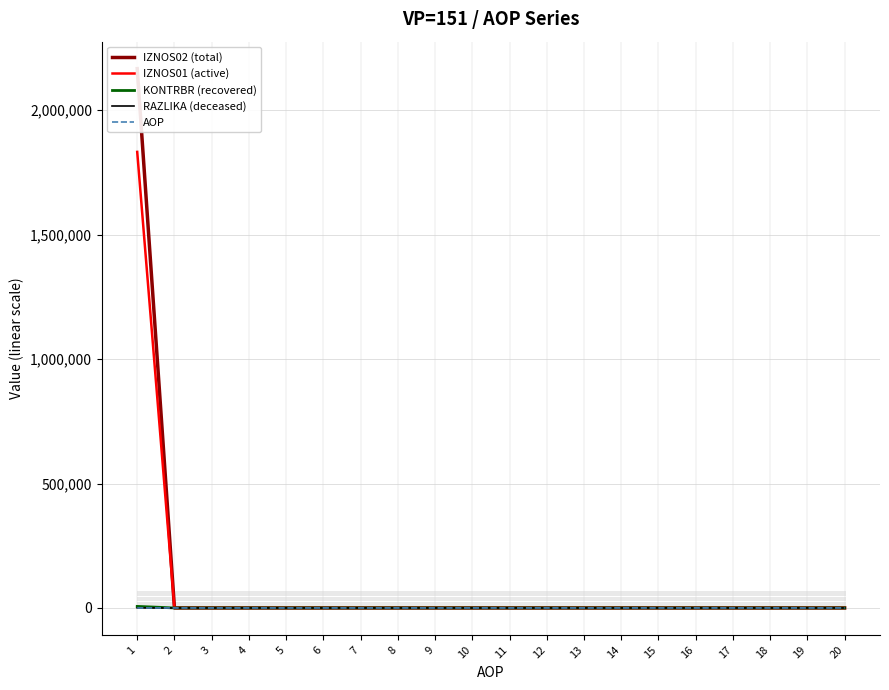

What is the maximum value for IZNOS01 (active)?

1832561.6